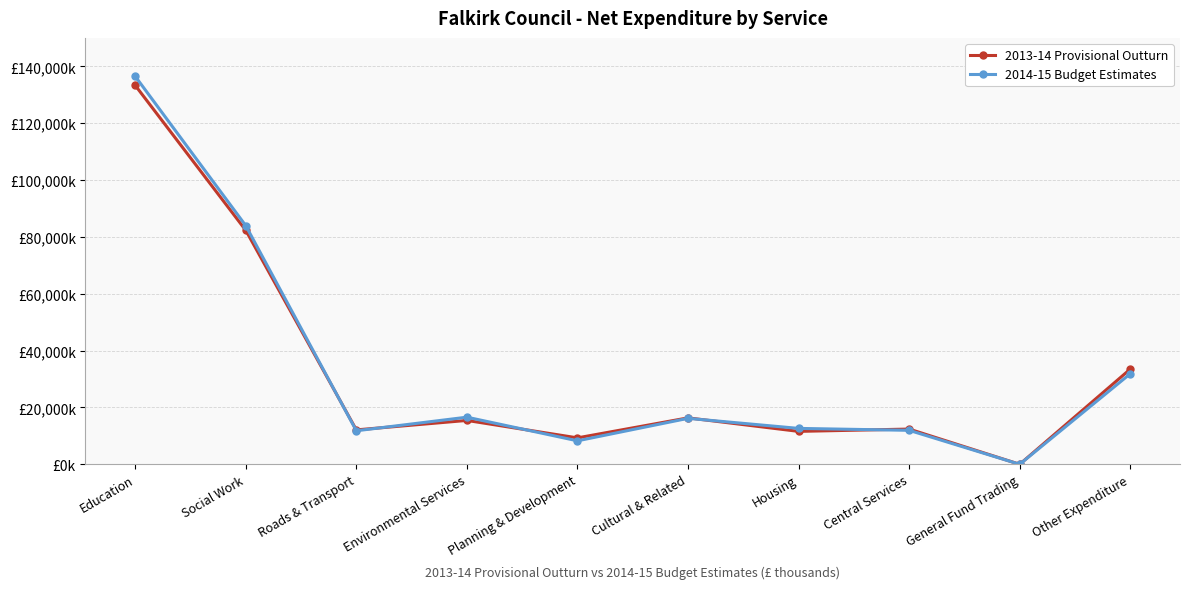

What is the total value across all series at Housing?

24205